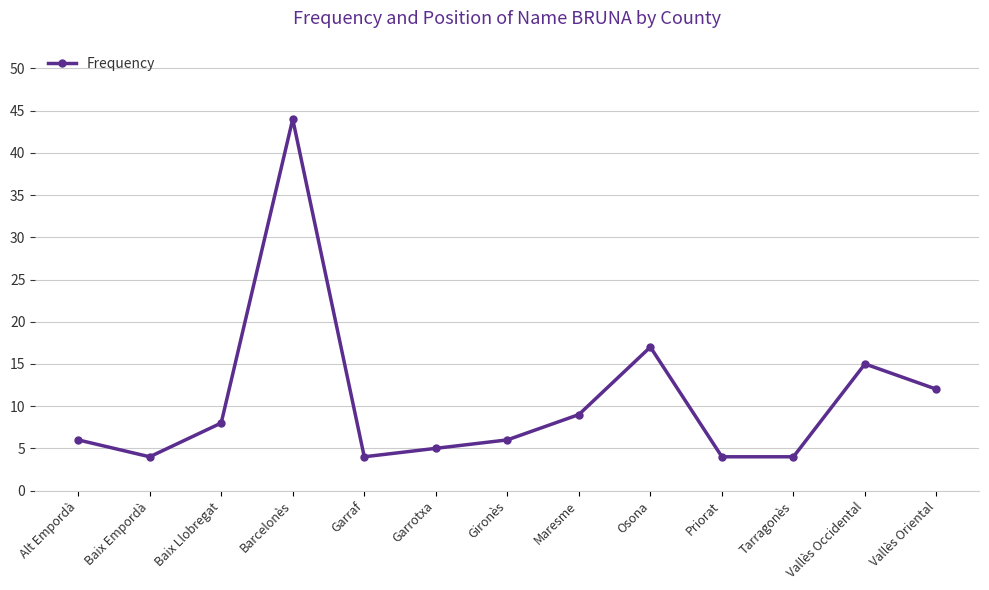

Which has a higher value, Maresme or Tarragonès?

Maresme